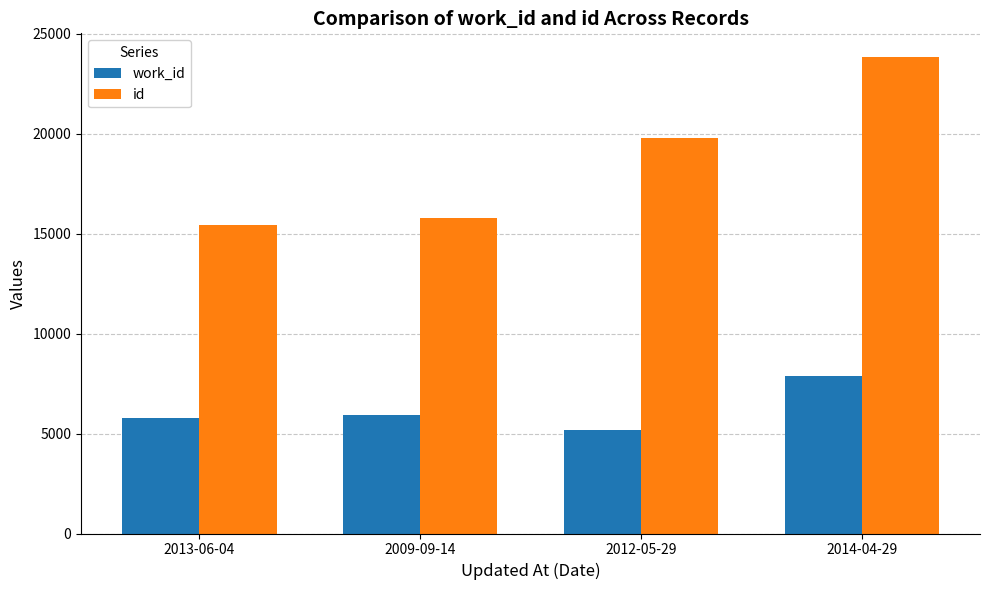

Read the id value at 2013-06-04, to the nearest 10.

15430